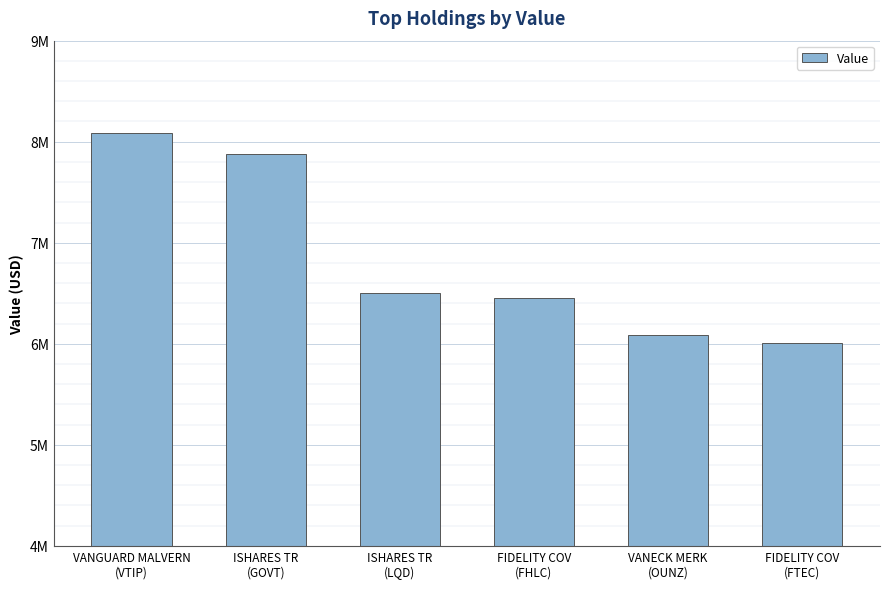

What is the maximum value shown in the chart?

8088576